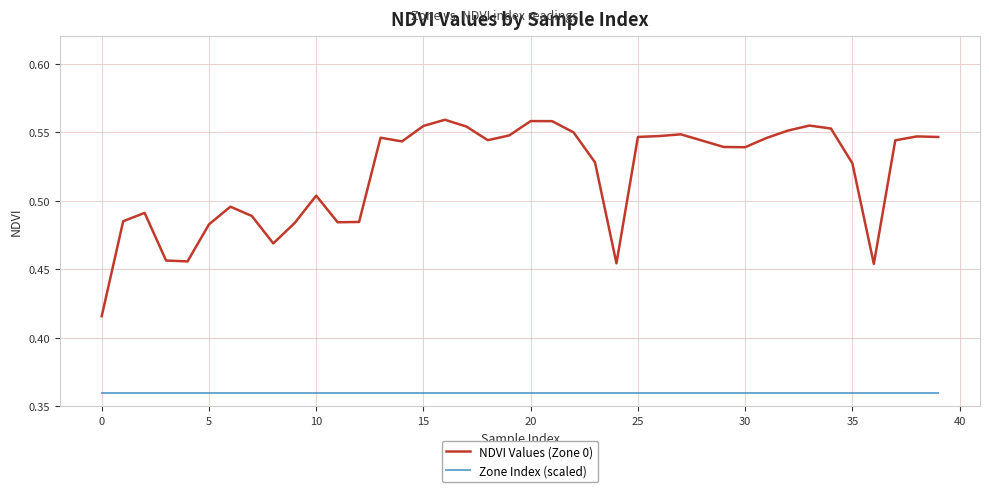

List the series in order of their overall mean, lowest first.

Zone Index (scaled), NDVI Values (Zone 0)